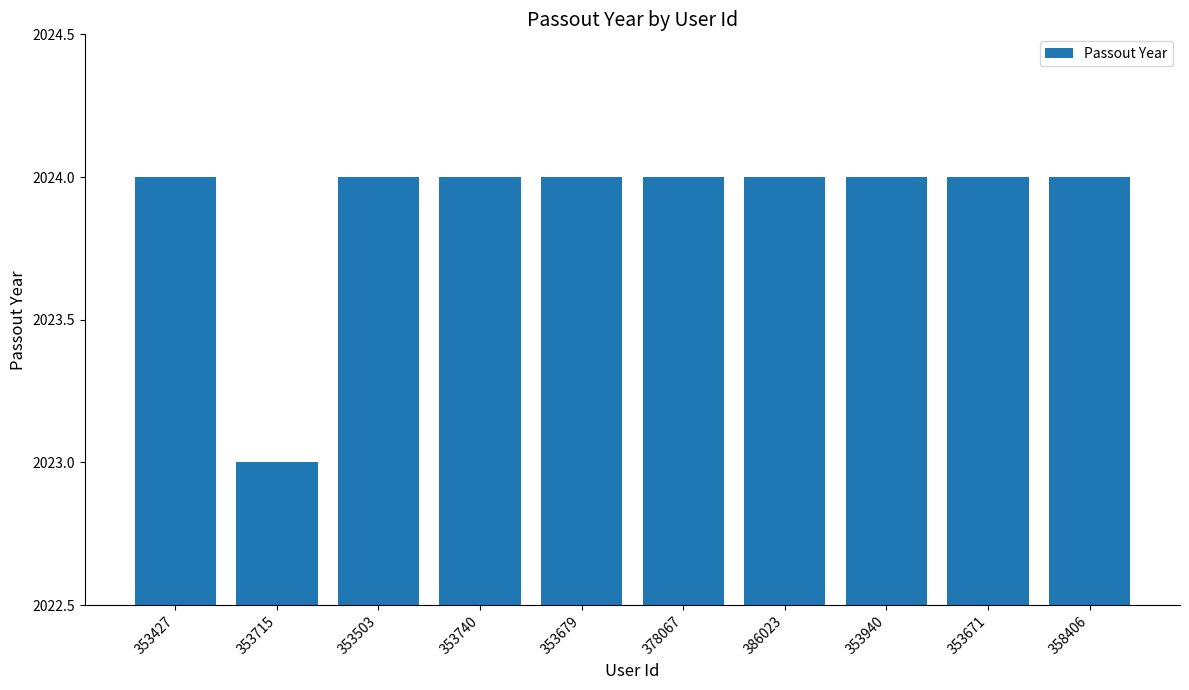

Count the number of categories in the chart.

10